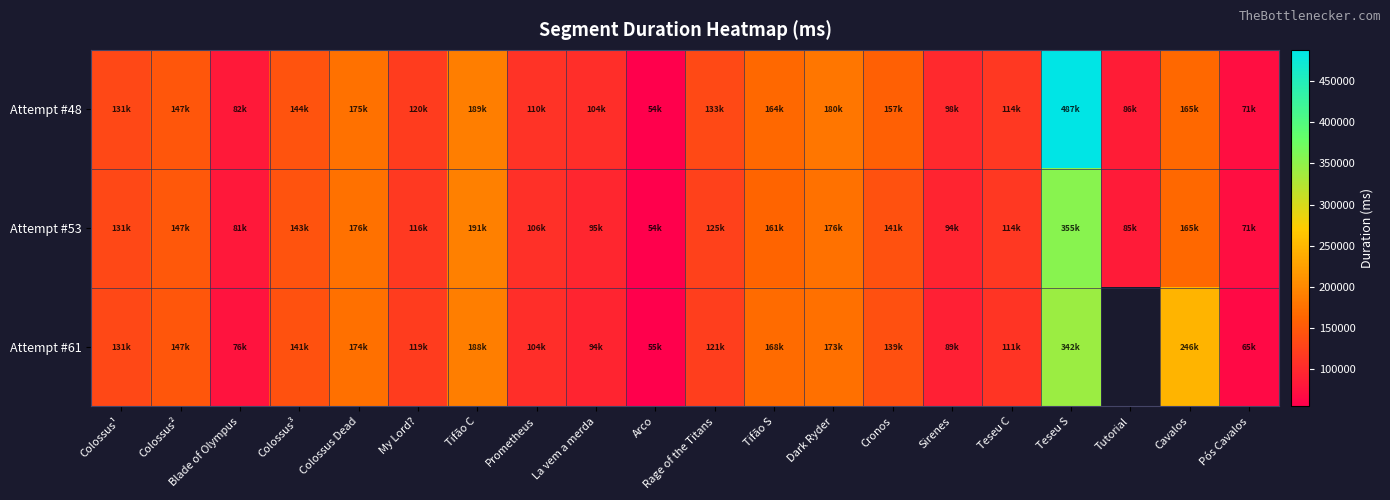

What is the maximum value for Attempt #61?

342293.0